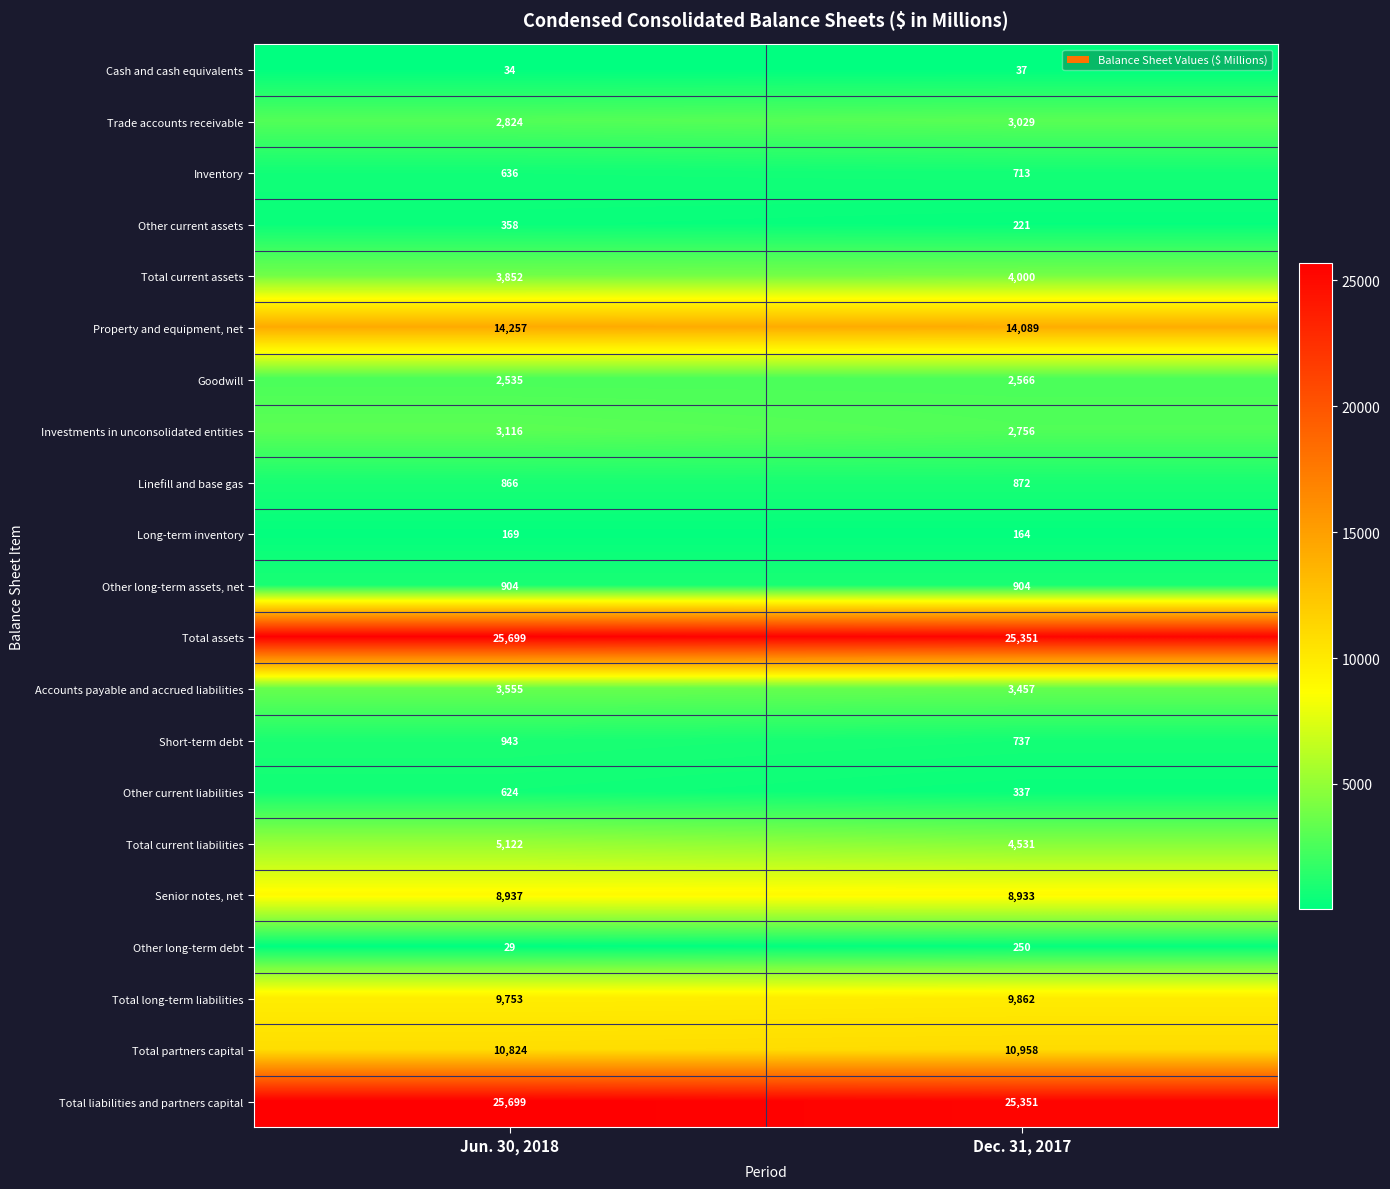

At which category is the sum across all series the highest?

Jun. 30, 2018